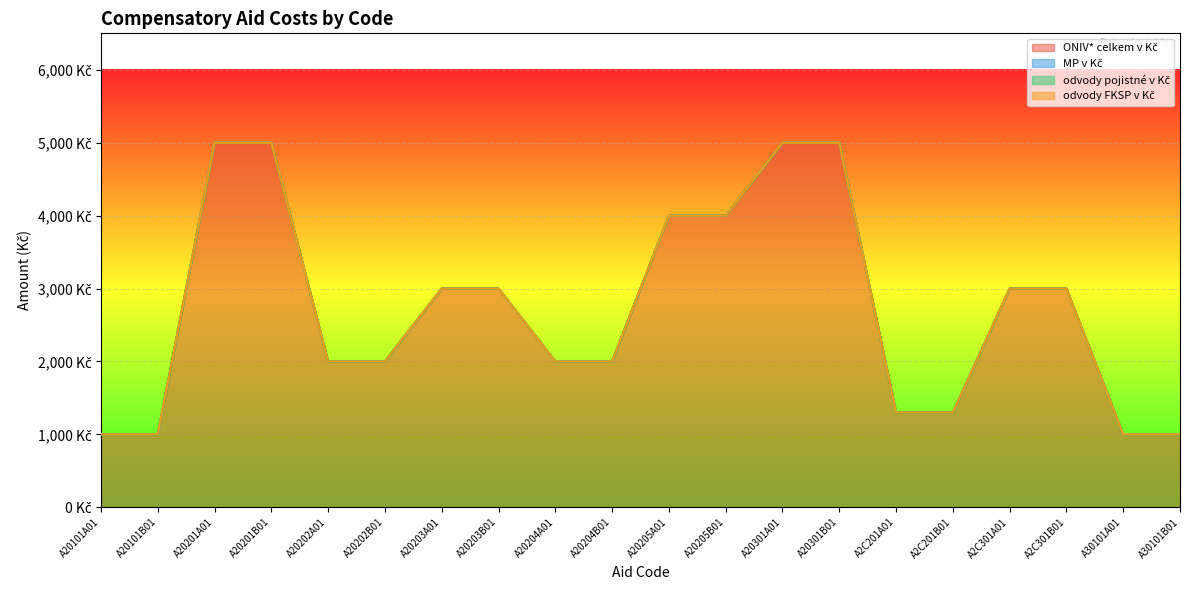

How many series are shown in this chart?

4